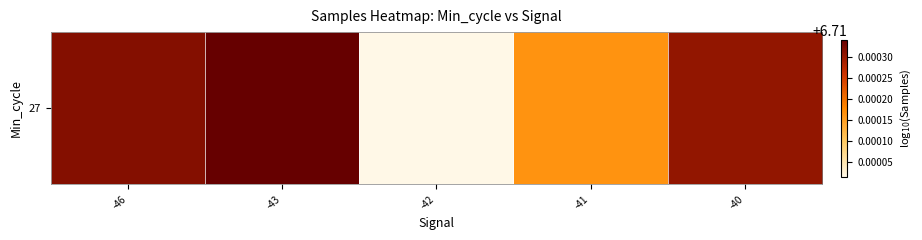

List the labels in order of value, smallest first.

-42, -41, -40, -46, -43